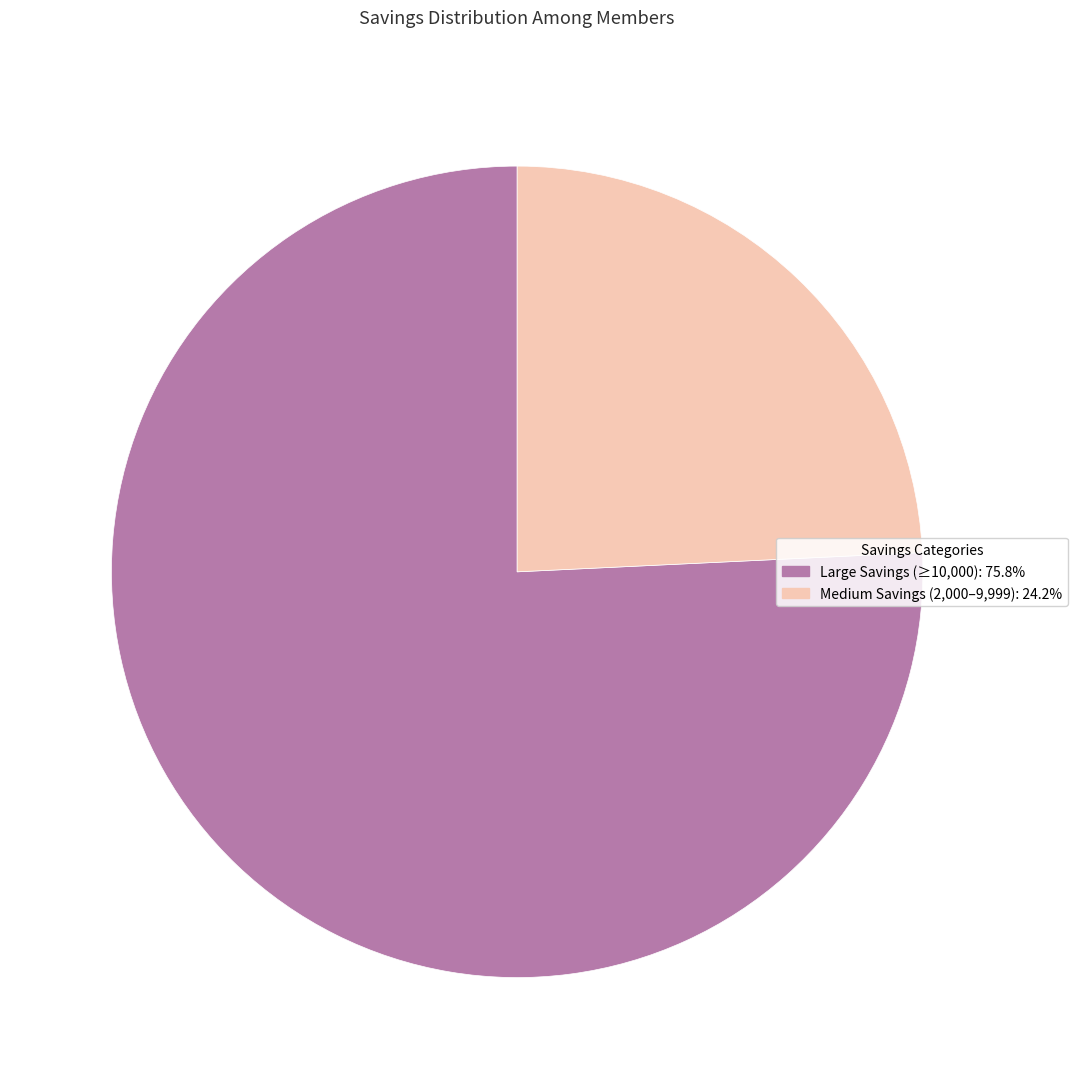

Is there a majority slice in this chart?

Yes